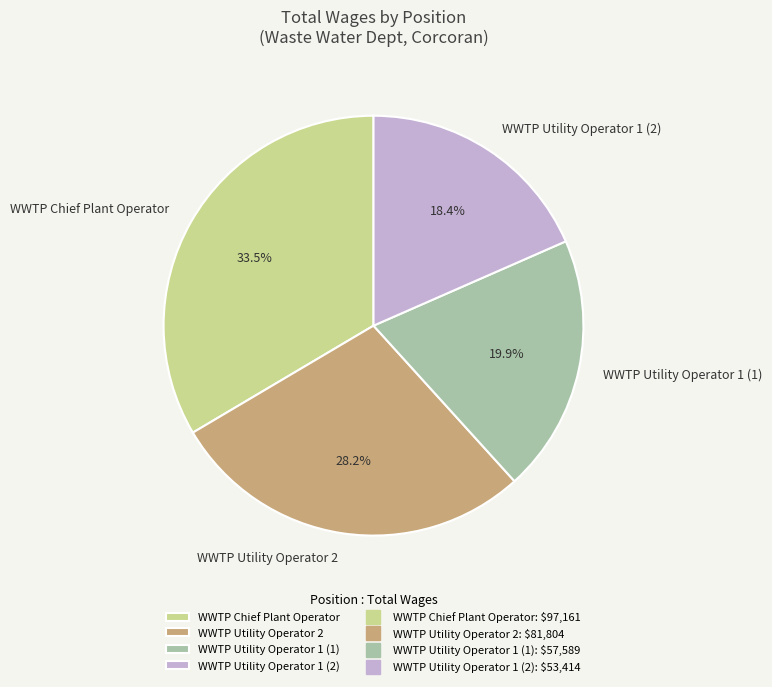

Which has a higher value, WWTP Chief Plant Operator or WWTP Utility Operator 2?

WWTP Chief Plant Operator